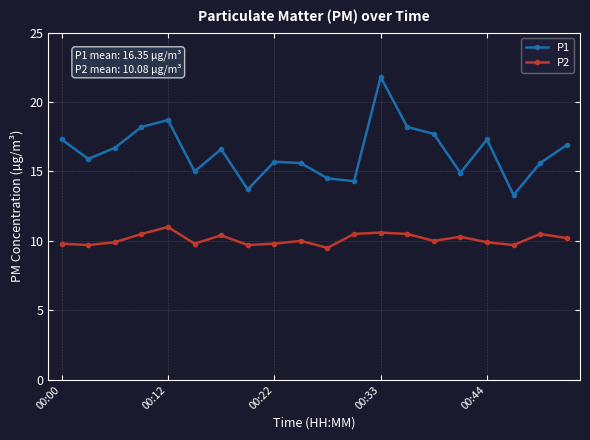

What is the smallest value displayed?

9.5